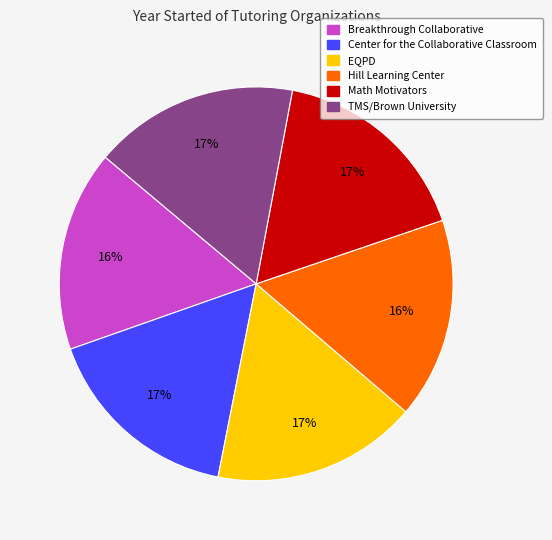

Is there a majority slice in this chart?

No